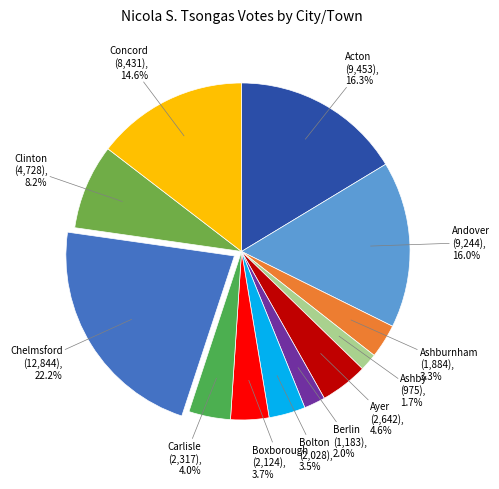

Count the number of slices in the pie.

12